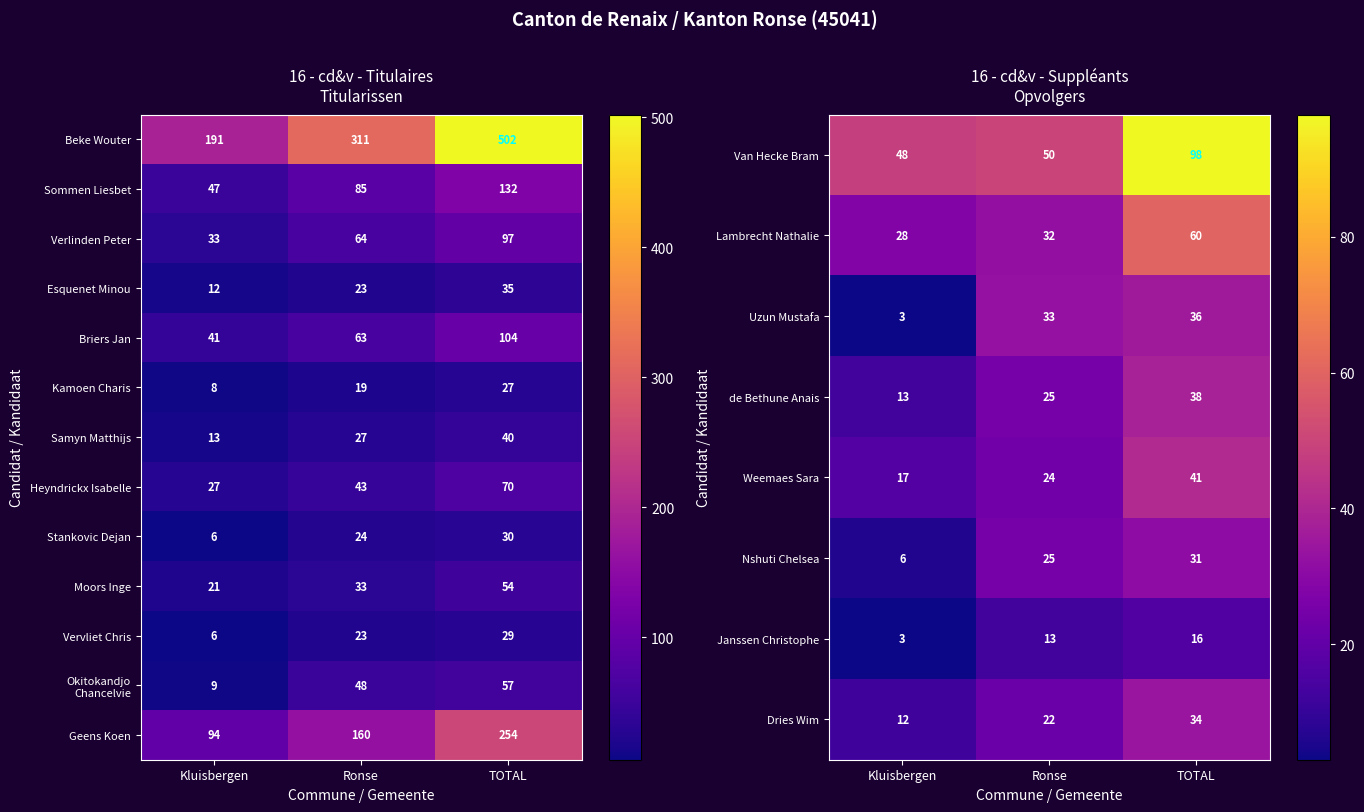

What is the difference between the highest and lowest values at Kluisbergen?

91